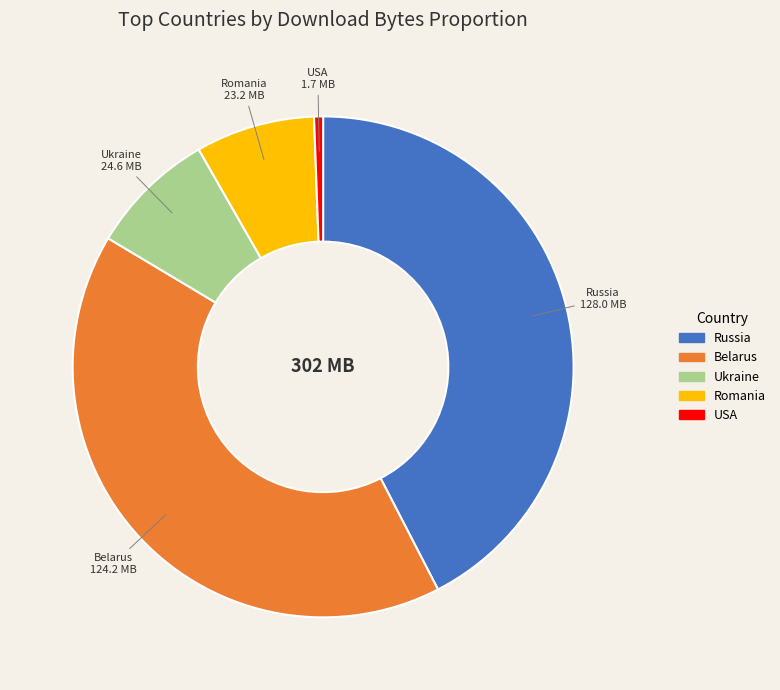

Does any single category account for the majority?

No